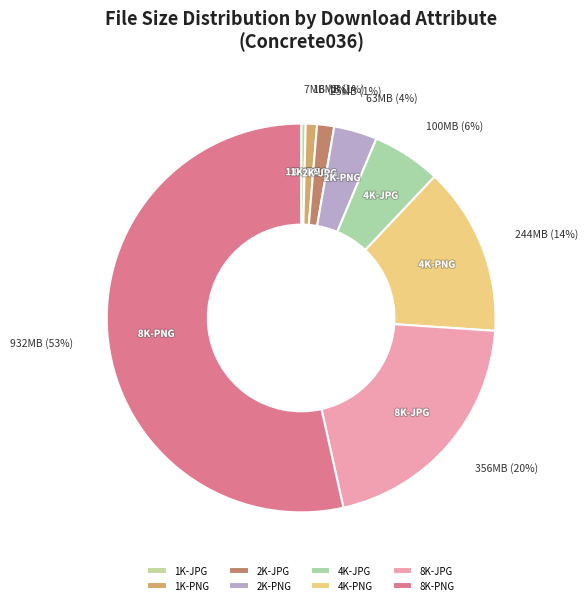

To the nearest percent, what is the combined percentage of 4K-PNG and 8K-JPG?

34%